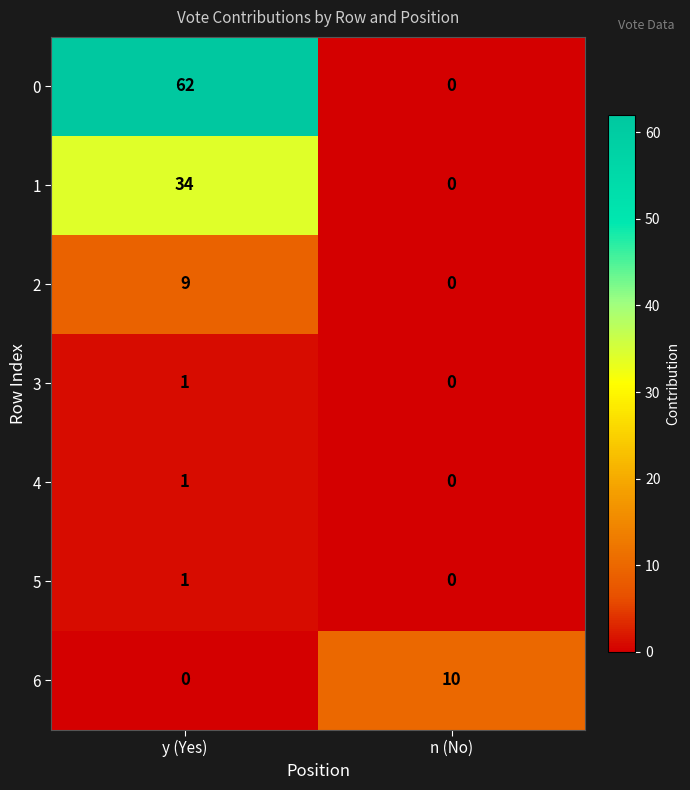

What is the sum of the 2 values at n (No) and y (Yes)?

9